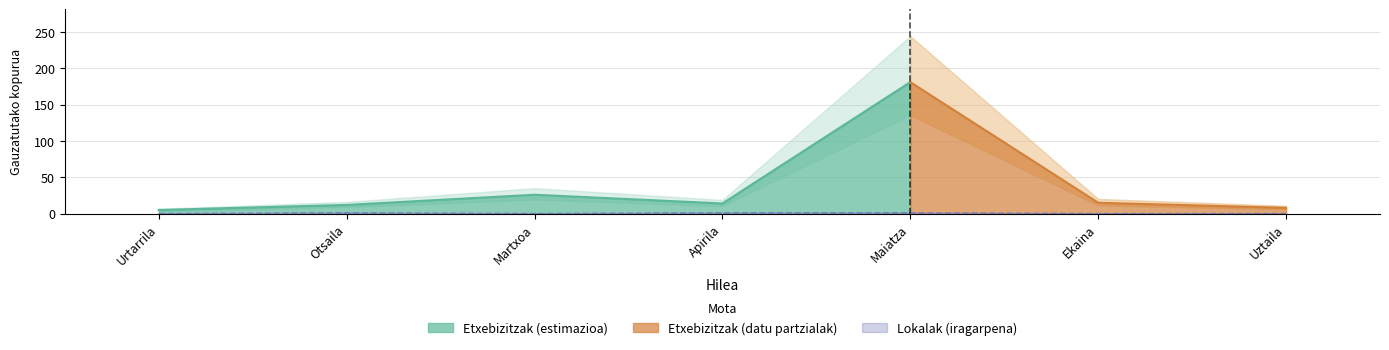

Count the values in the range 0 to 1.

7